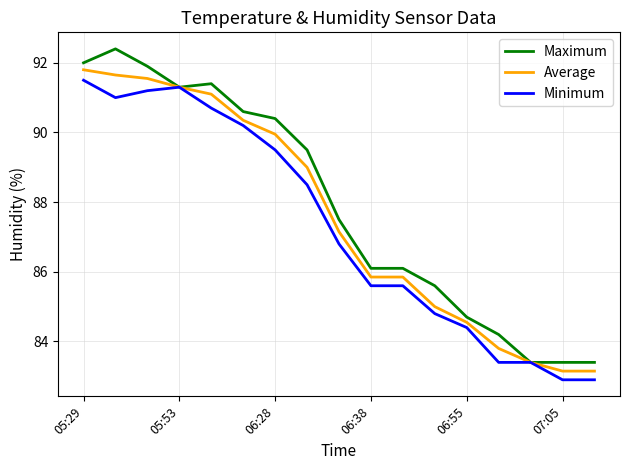

What is the average value of the Maximum series?

87.9